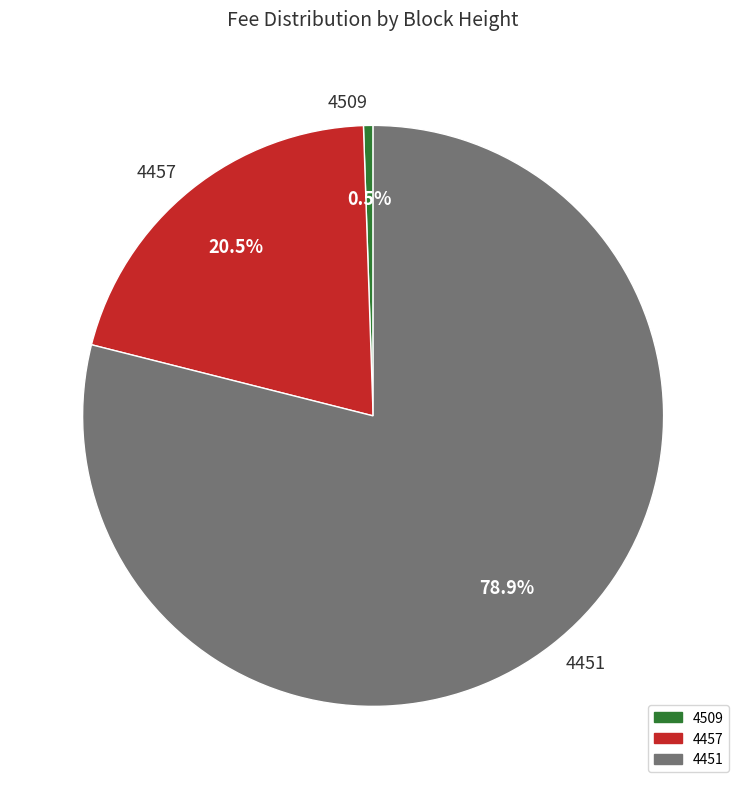

Combined, do 4509 and 4457 account for over 50%?

No